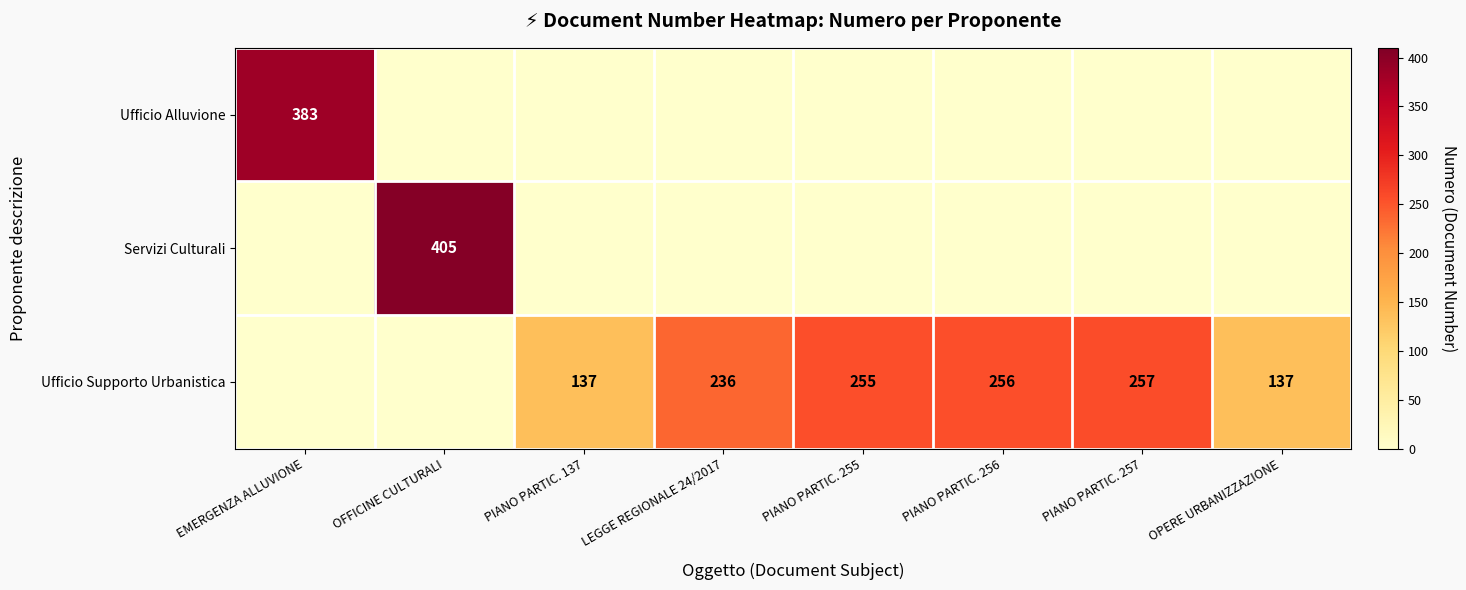

True or false: Ufficio Alluvione has a value of 670 at EMERGENZA ALLUVIONE.

False